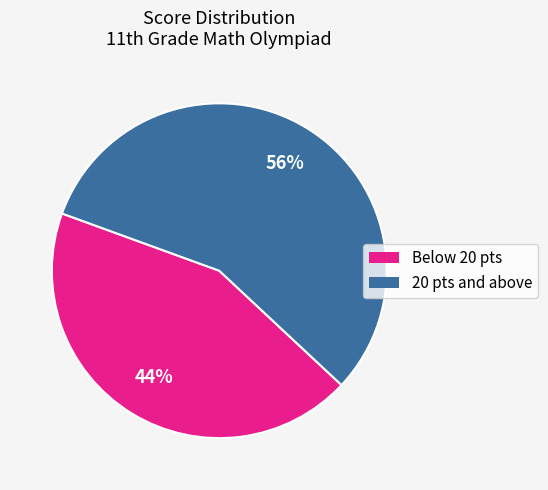

To the nearest percent, what is the average slice percentage?

50%